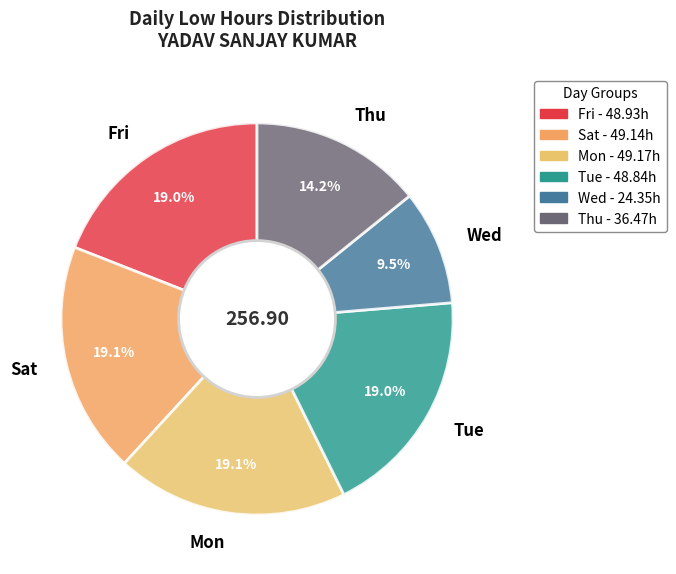

Is there any slice that represents more than half of the pie?

No